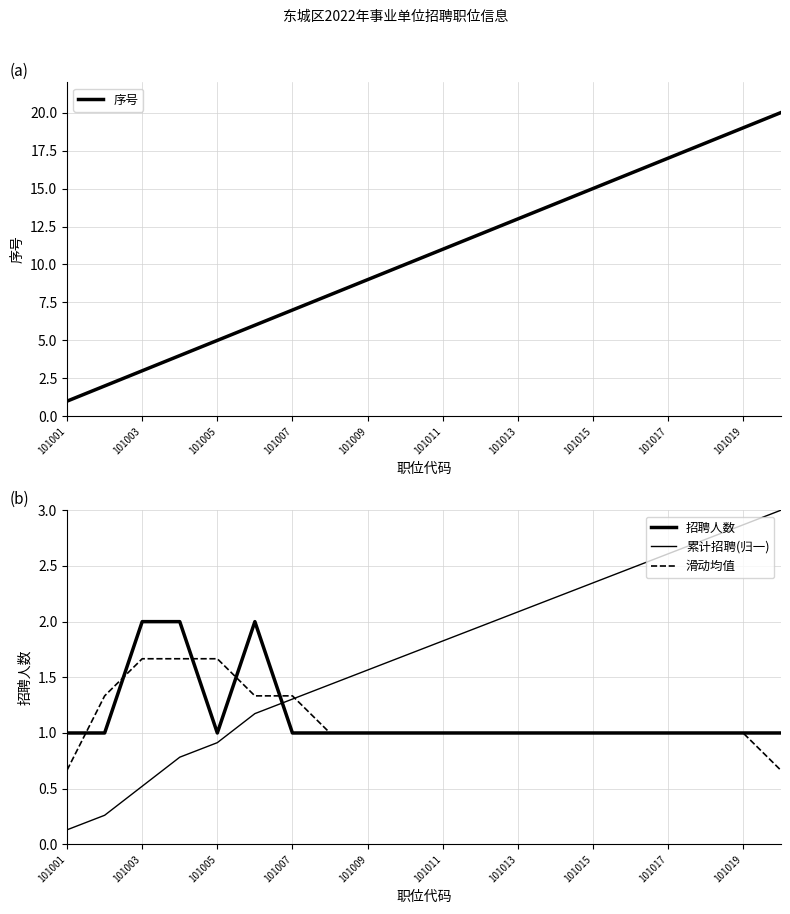

The value of 序号 at 101017 is 6. True or false?

False